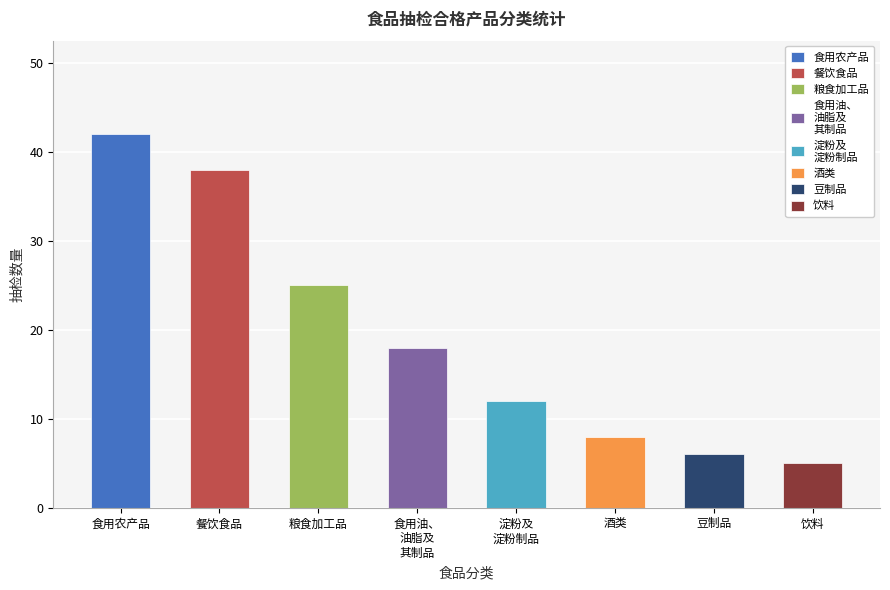

What position from the right is 酒类?

3